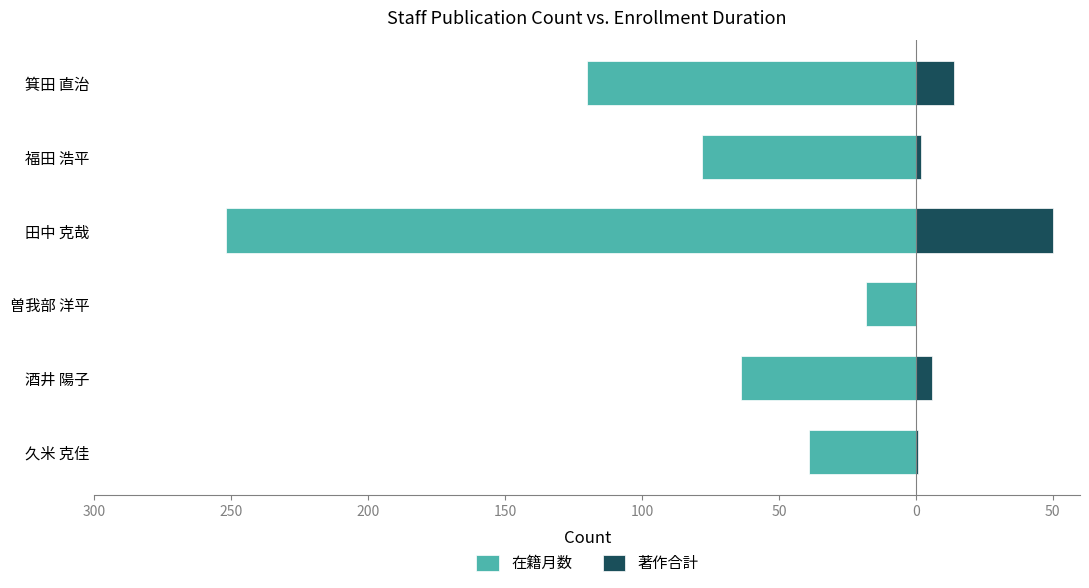

What is the difference between the maximum and minimum values in the 在籍月数 series?

234